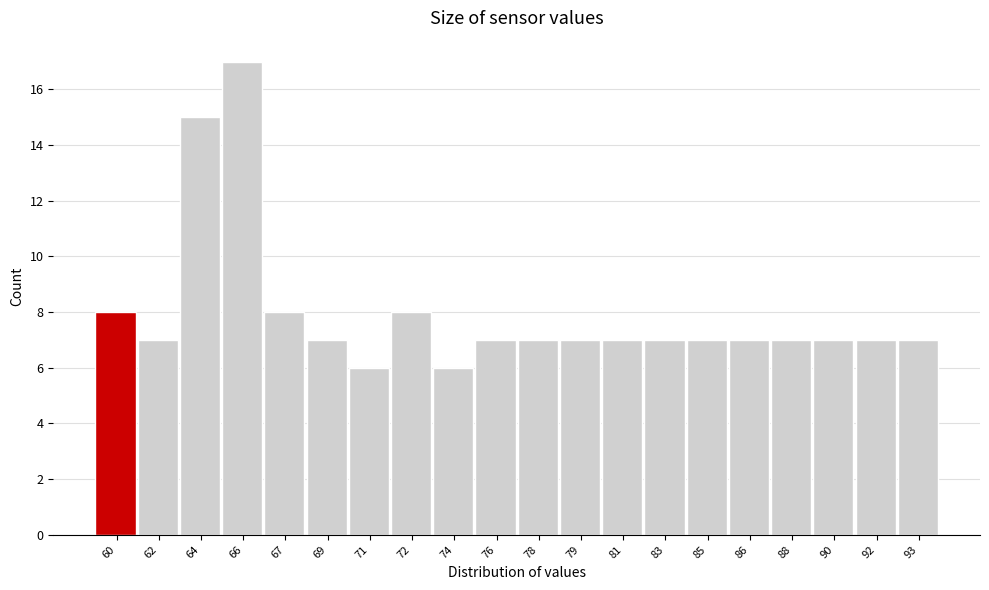

Reading right to left, extract all data points from this chart.

7	7	7	7	7	7	7	7	7	7	7	6	8	6	7	8	17	15	7	8